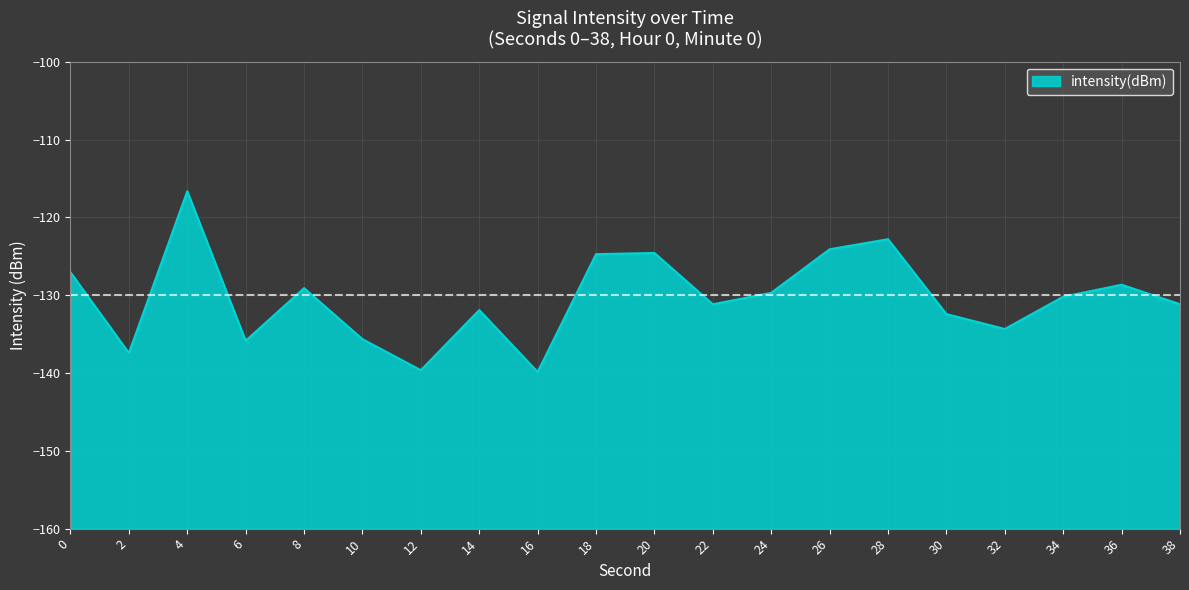

What is the change in value from 20 to 30?

-7.9